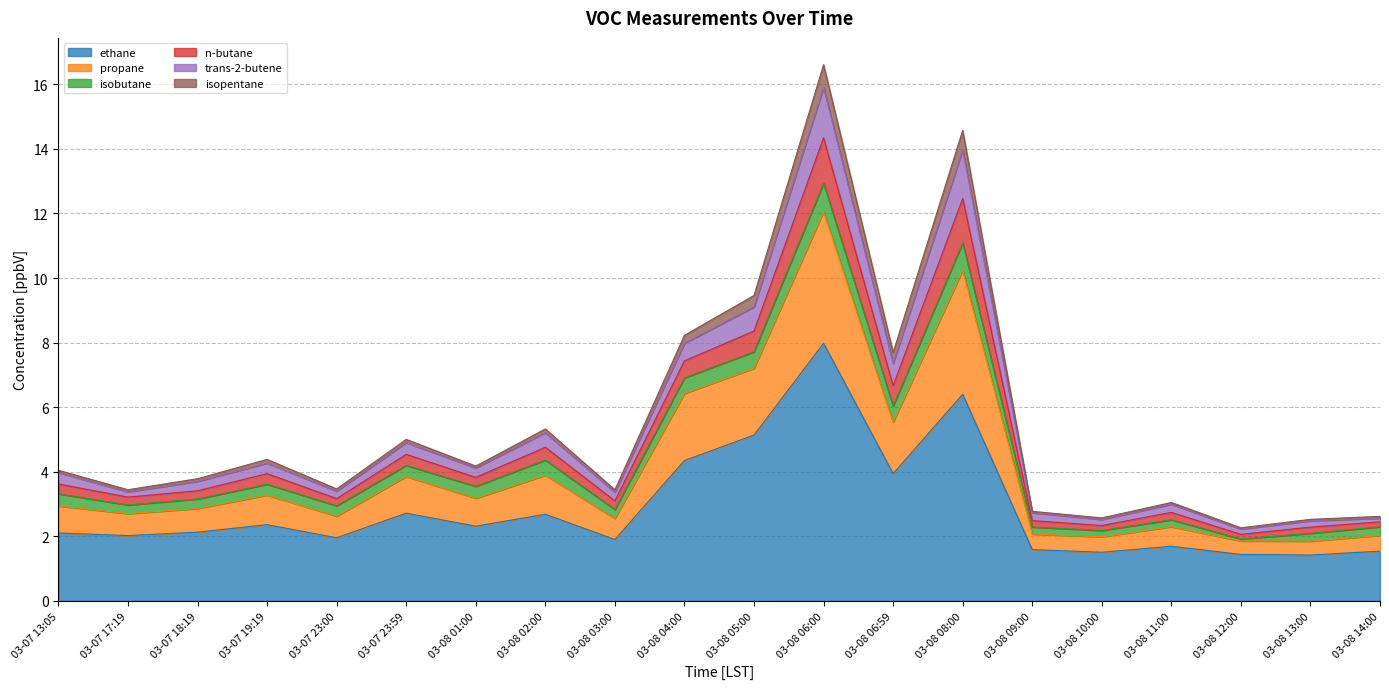

What is the lowest value of the ethane series?

1.4